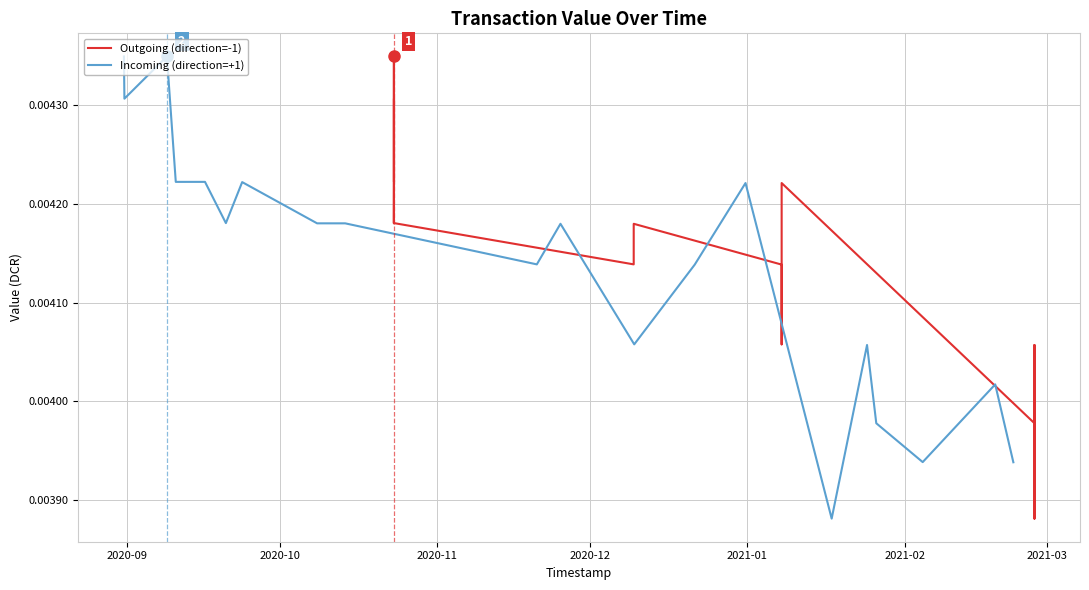

Reading left to right, what are all the values shown in this chart?

Outgoing (direction=-1): 0.0	0.0	0.0	0.0	0.0	0.0	0.0	0.0	0.0	0.0	0.0	0.0	0.0	0.0	0.0	0.0	0.0	0.0	0.0	0.0
Incoming (direction=+1): 0.0	0.0	0.0	0.0	0.0	0.0	0.0	0.0	0.0	0.0	0.0	0.0	0.0	0.0	0.0	0.0	0.0	0.0	0.0	0.0